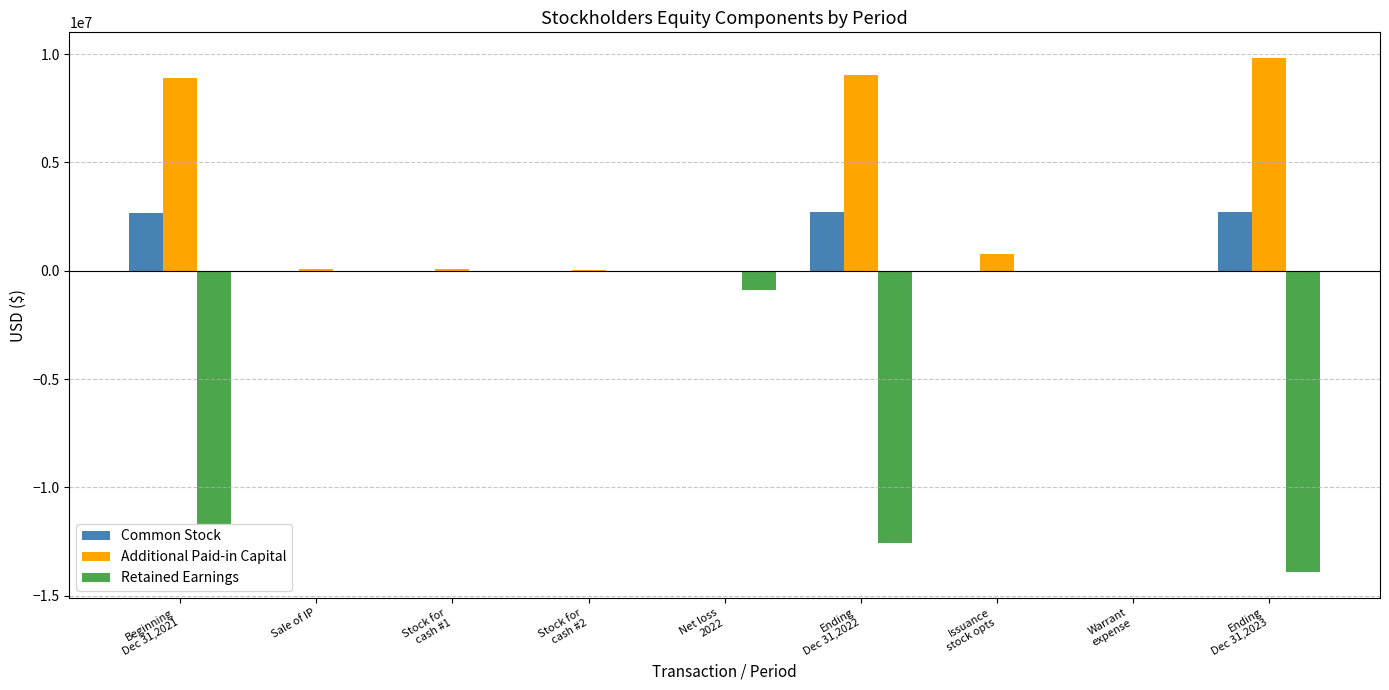

At which category is the sum across all series the highest?

Issuance
stock opts